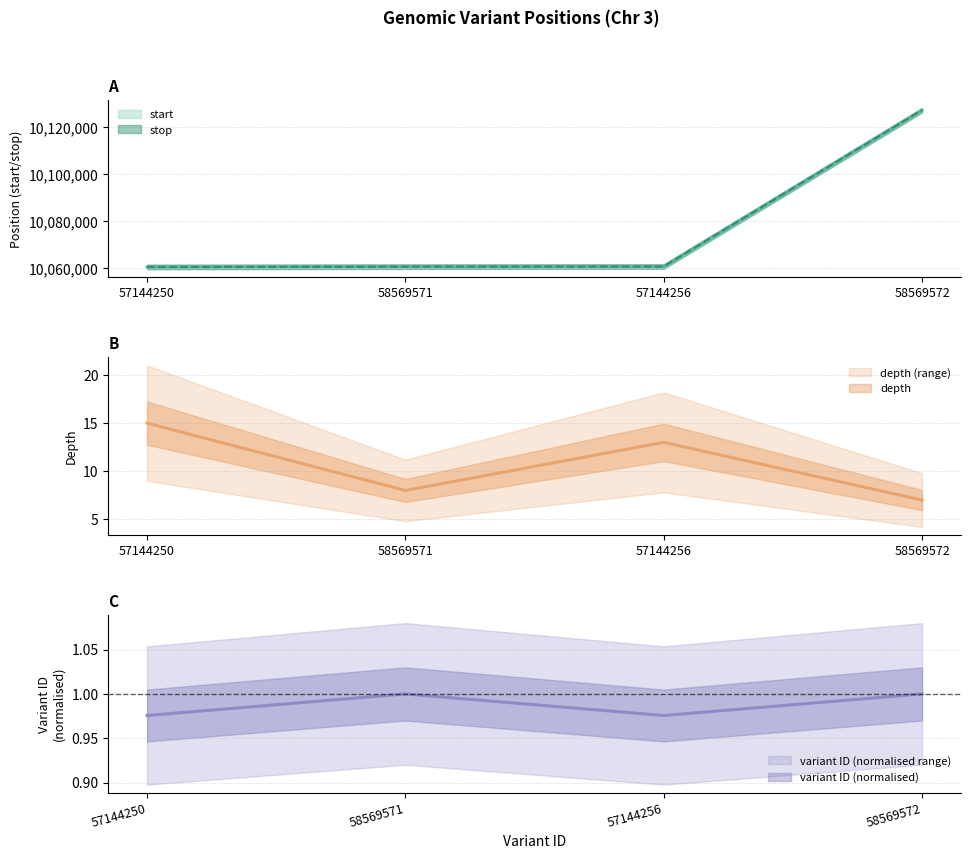

Rank the series at 57144256 from highest to lowest value.

stop, start, depth, variant ID